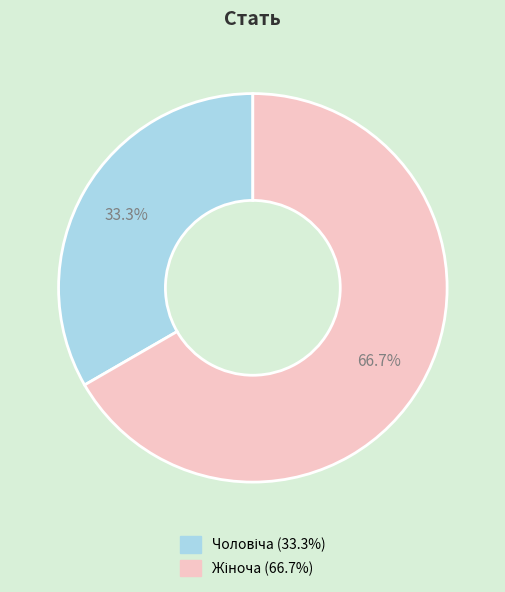

Is there any slice that represents more than half of the pie?

Yes